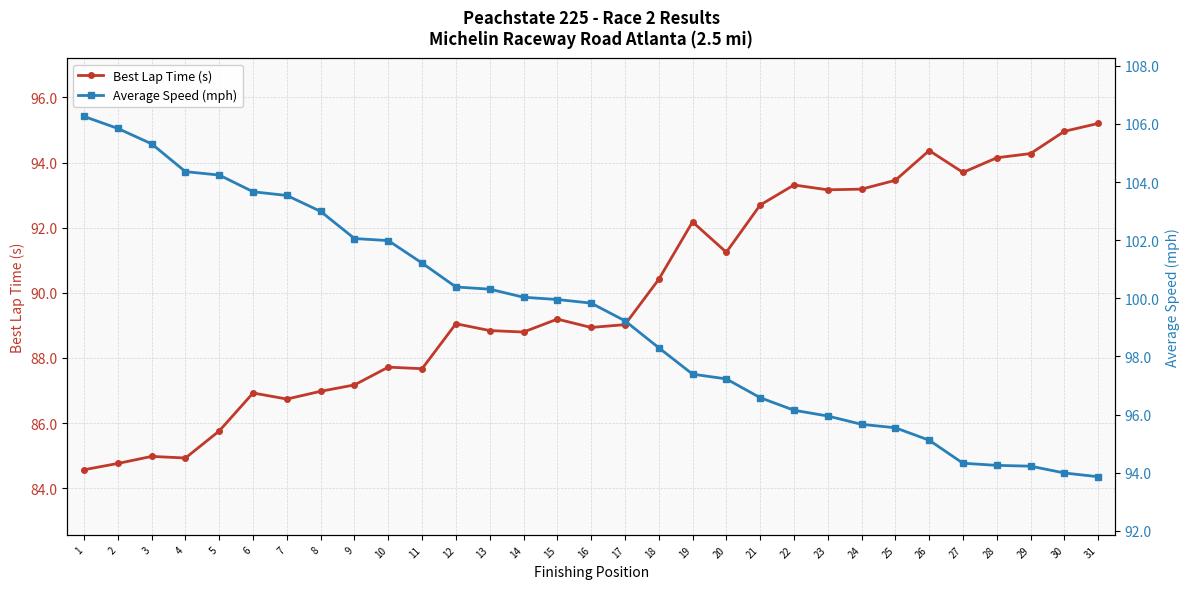

Which has a higher value, 12 or 24?

24